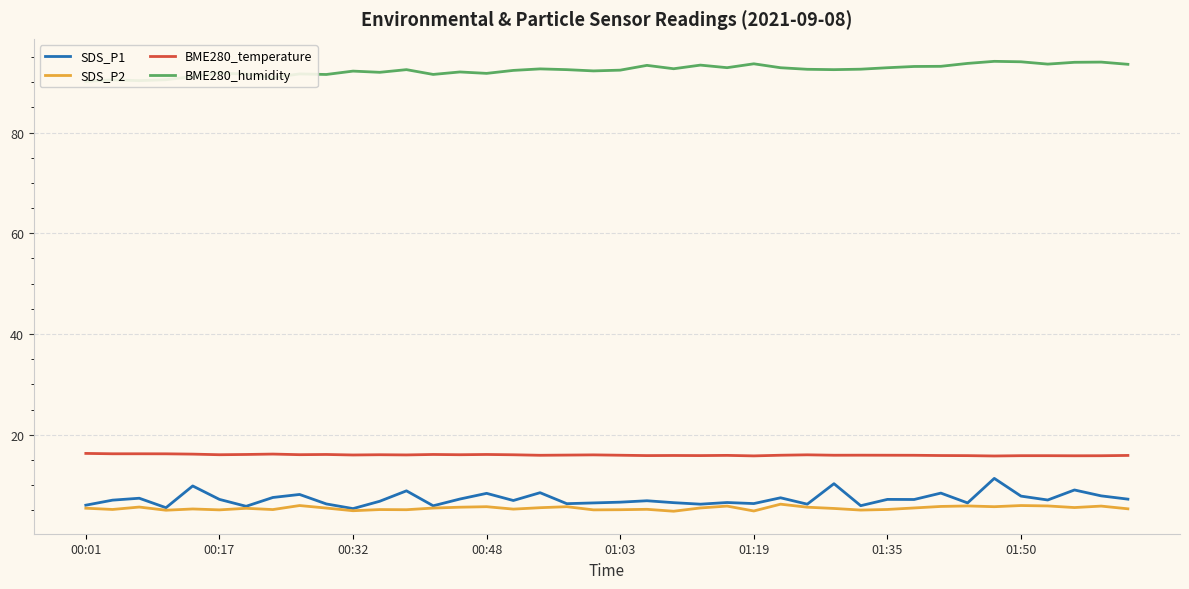

How many lines are shown in the chart?

4